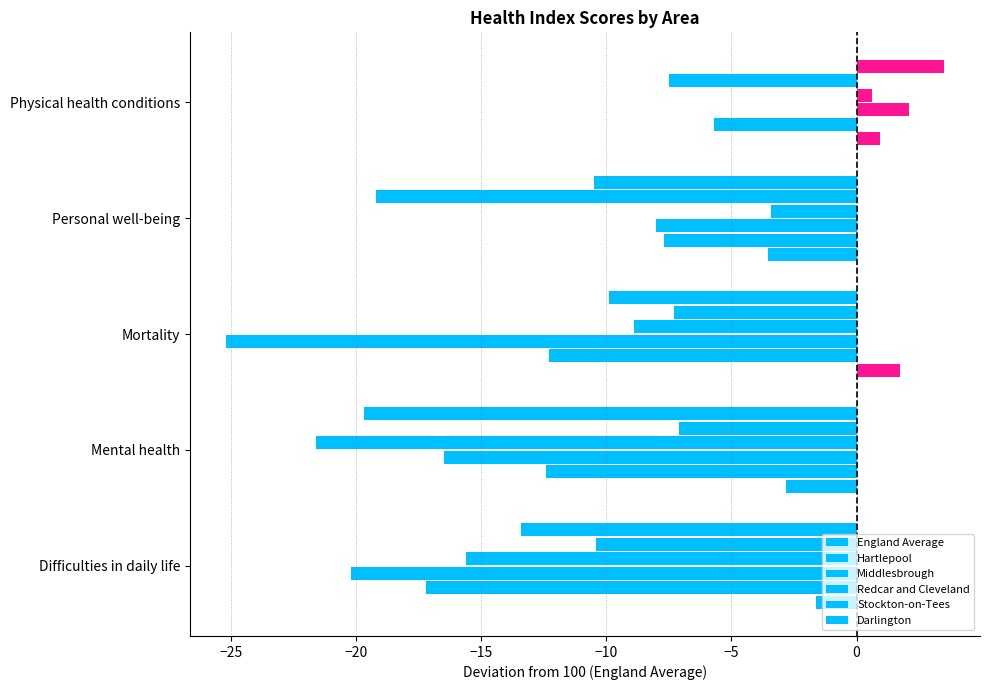

How many negative values does the England Average series have?

3